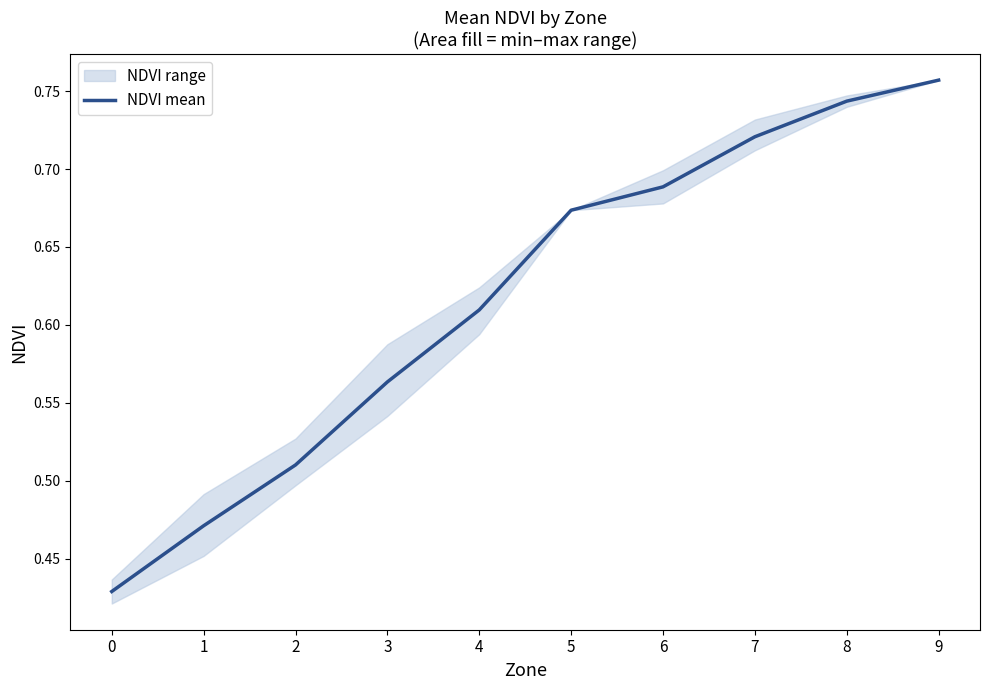

Rank the categories by value from highest to lowest.

9, 8, 7, 6, 5, 4, 3, 2, 1, 0